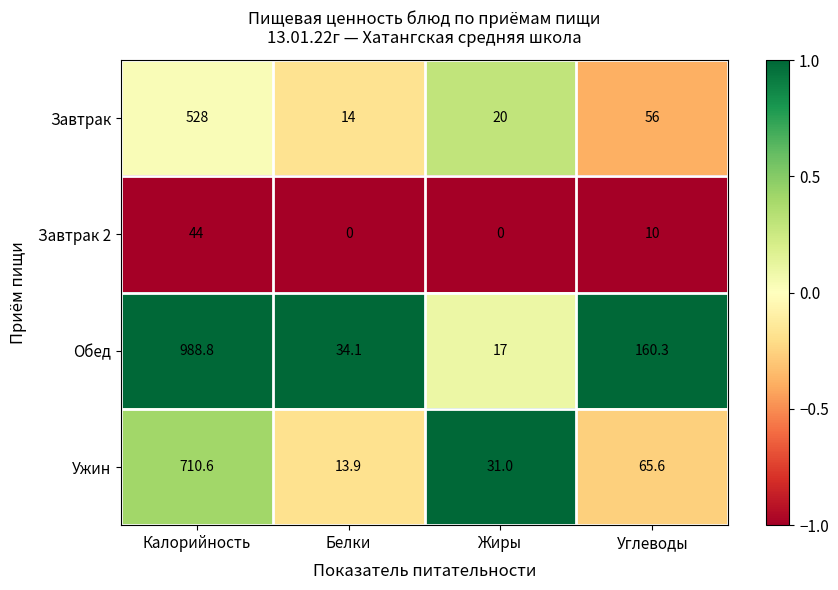

What is the lowest value of the Обед series?

17.0